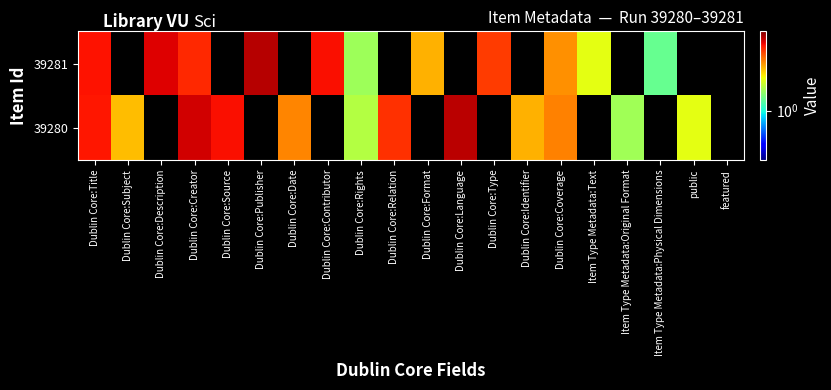

List the series in order of their overall mean, lowest first.

39281, 39280